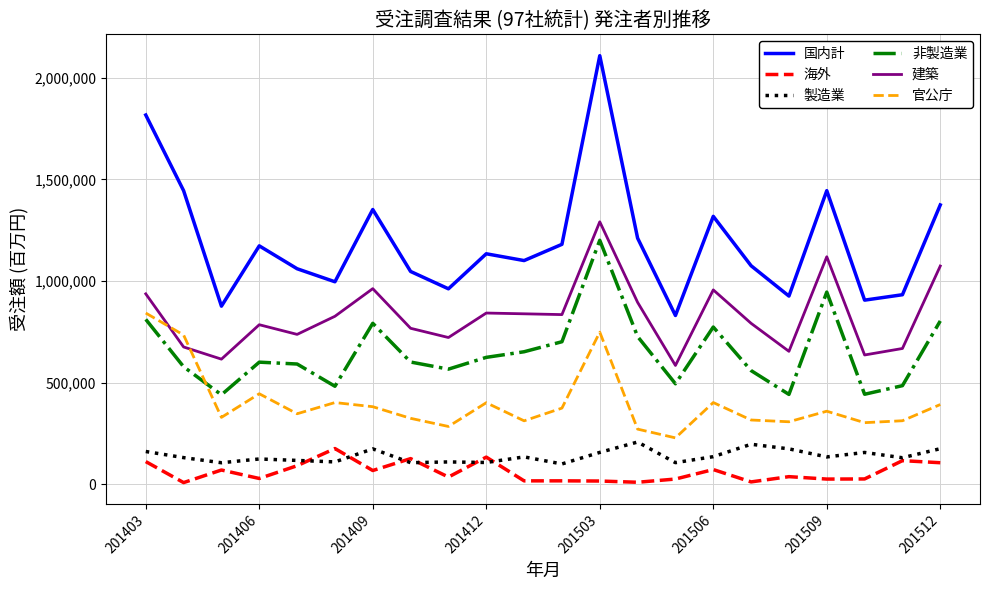

What is the highest value of the 建築 series?

1291792